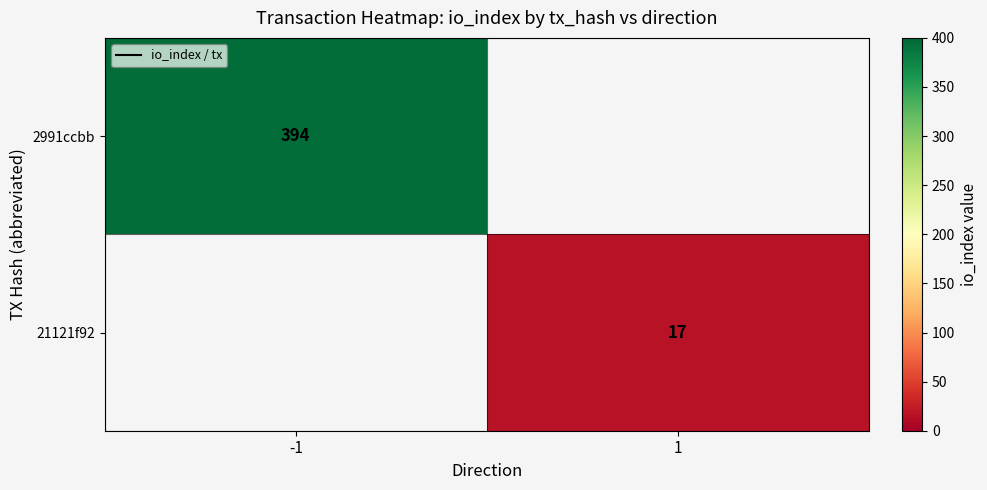

Is it true that 21121f92 equals 17 at 1?

True